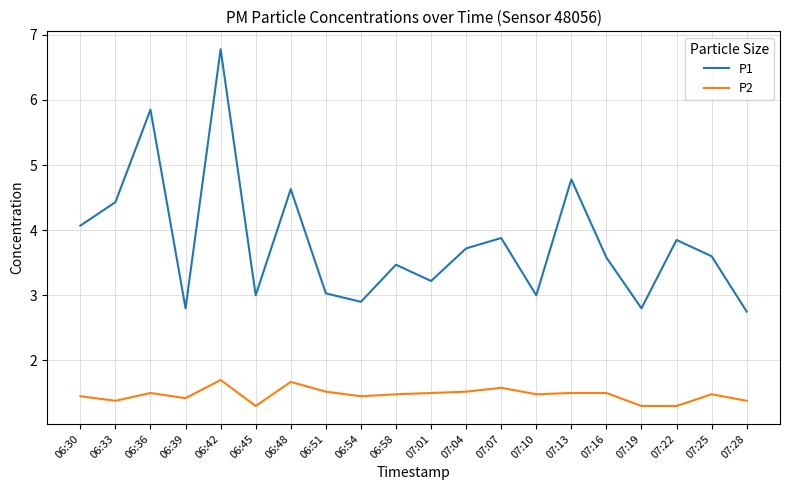

What is the sum of all P2 values?

29.4